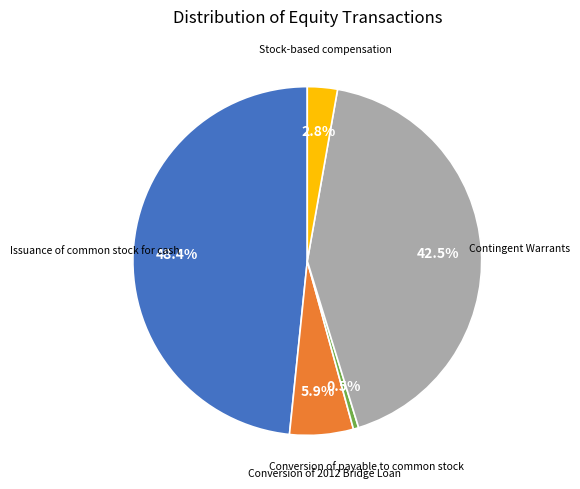

Is there any slice that represents more than half of the pie?

No